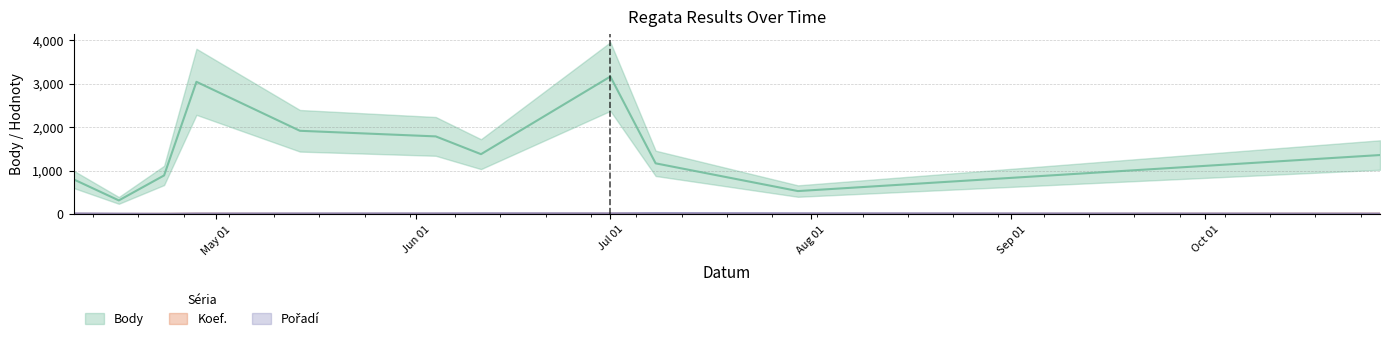

What is the highest value of the Body series?

3162